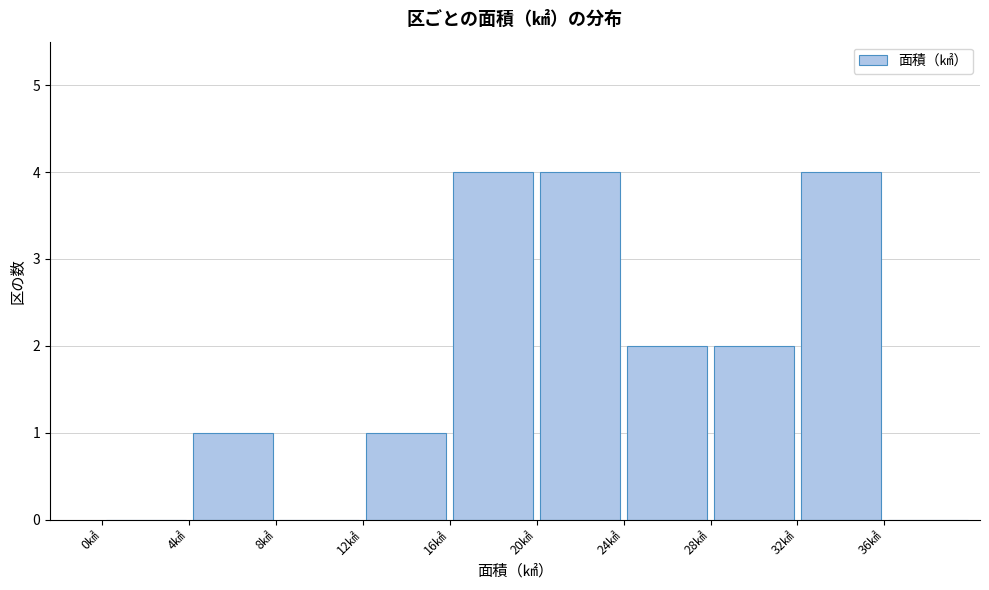

How tall is the bar that spans 12 to 16 on the x-axis? The values are not printed on the chart, so give them approximately, as read against the axis.

1